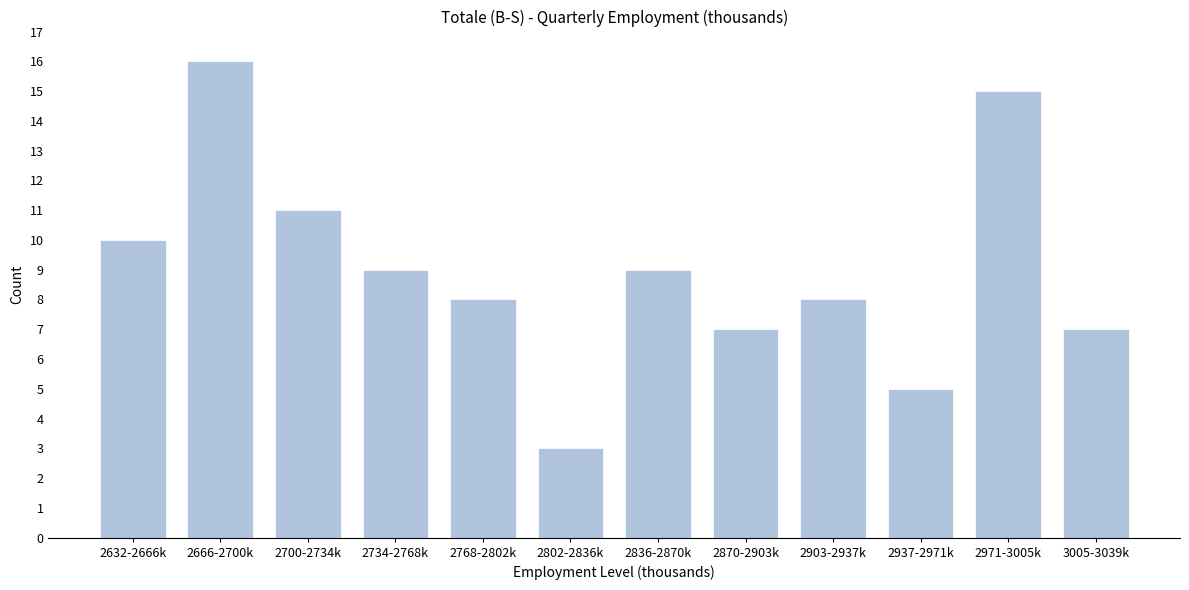

Reading left to right, list all the values displayed in this chart.

2632-2666k=10	2666-2700k=16	2700-2734k=11	2734-2768k=9	2768-2802k=8	2802-2836k=3	2836-2870k=9	2870-2903k=7	2903-2937k=8	2937-2971k=5	2971-3005k=15	3005-3039k=7